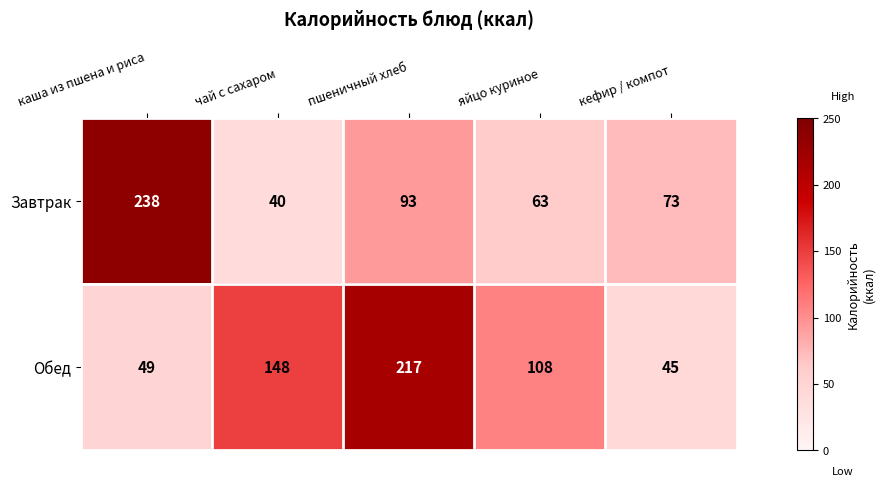

What is the sum of all Обед values?

567